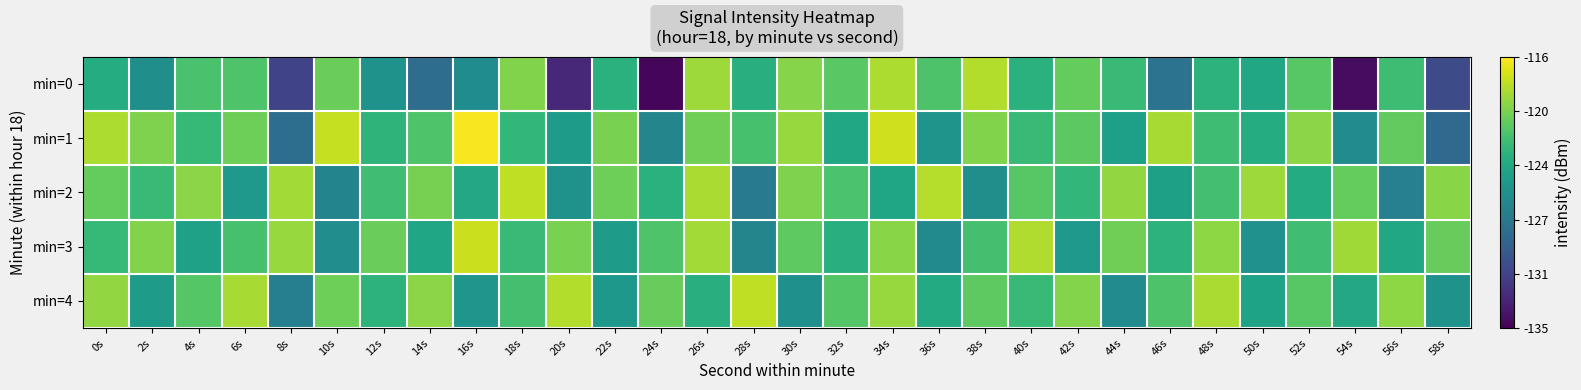

Between 26s and 56s, which series saw the biggest shift?

min=2